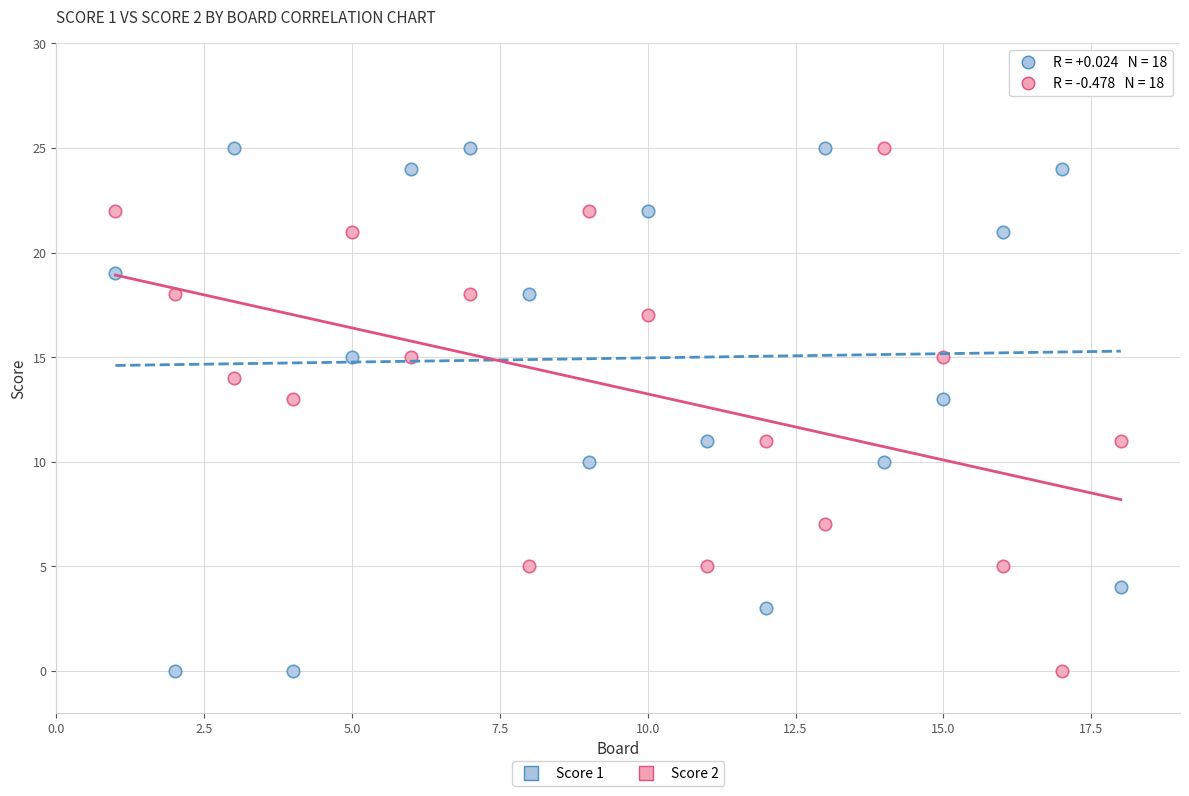

What are all the series names shown in the legend?

Score 1, Score 2